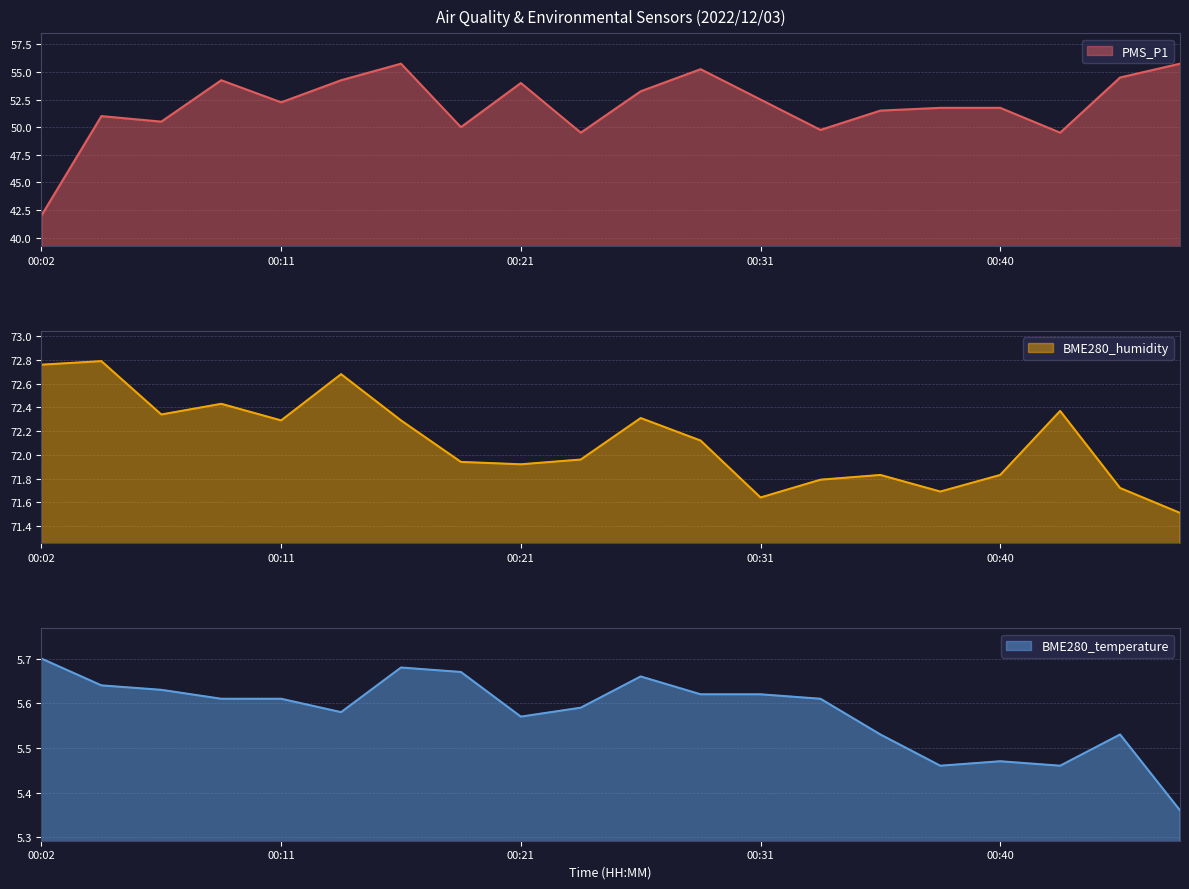

What is the greatest value displayed?

72.8